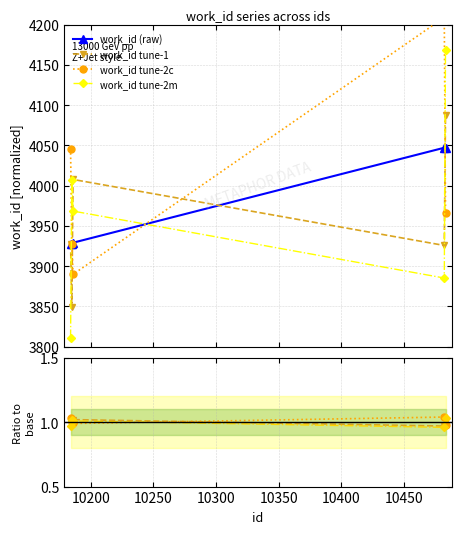

How many values in the work_id tune-2m series exceed 3968?

3